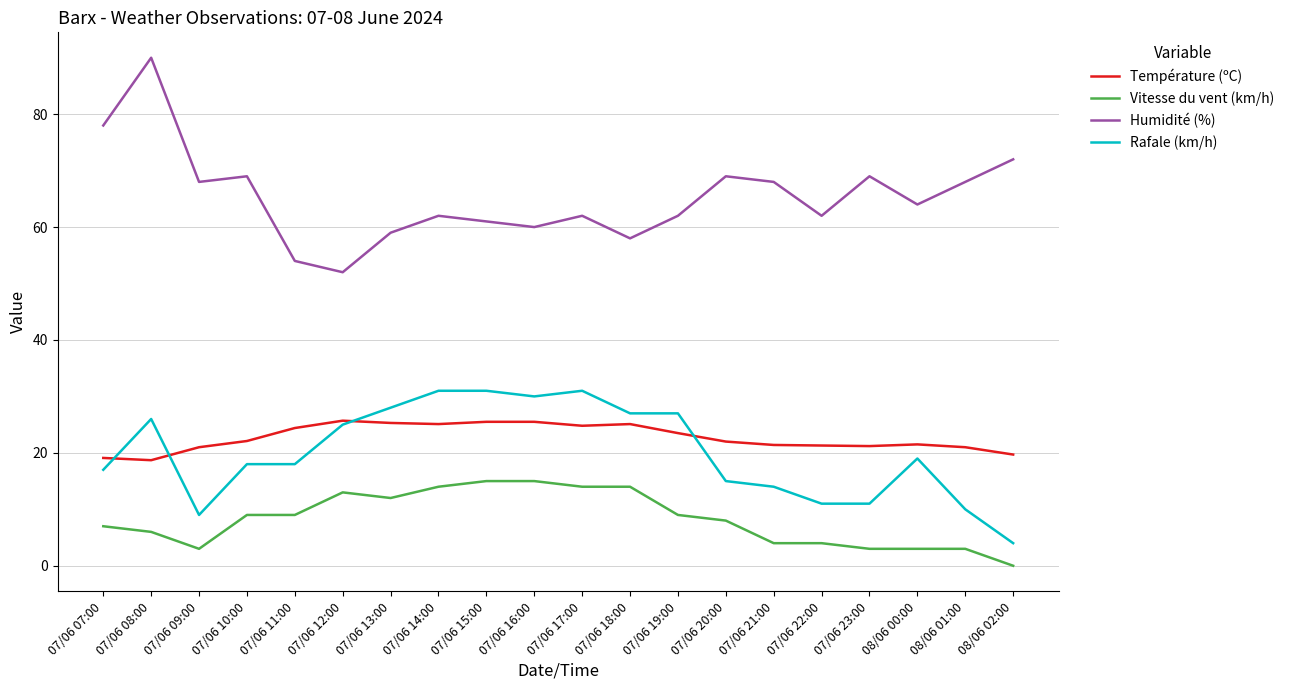

True or false: Humidité (%) has a value of 52.0 at 07/06 12:00.

True